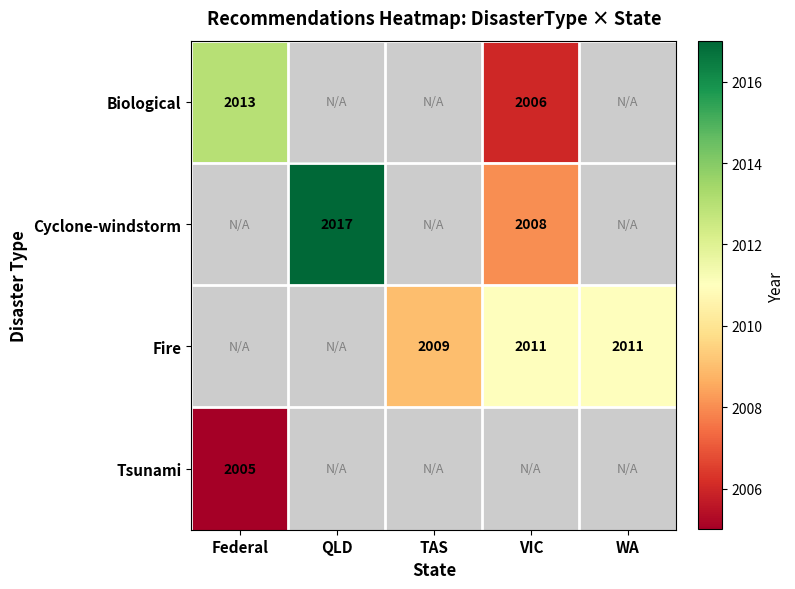

True or false: Biological has a value of 833 at VIC.

False